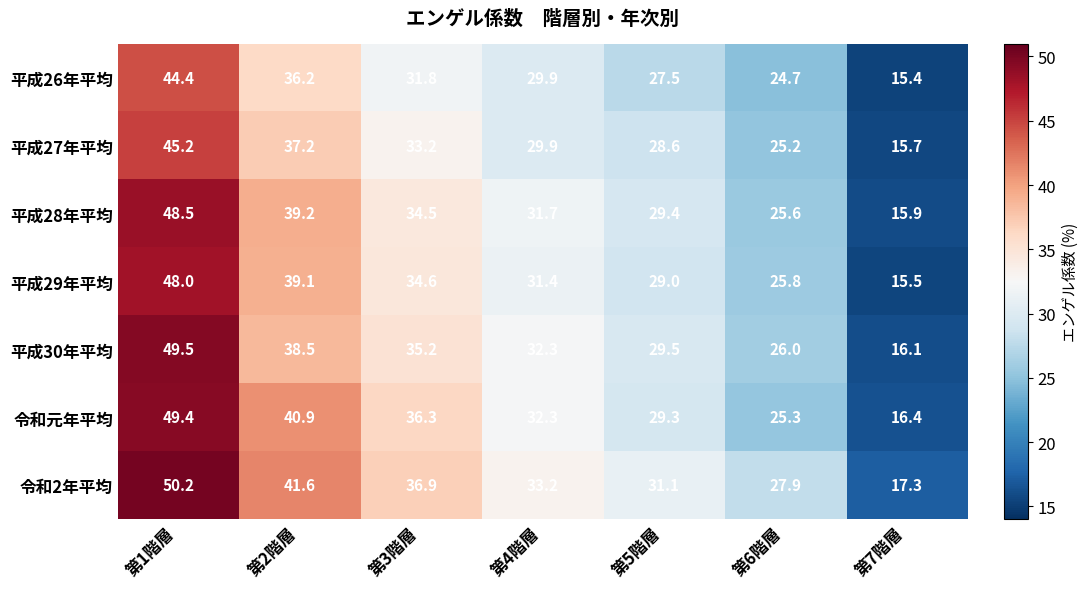

Rank the series by their maximum value, from lowest to highest.

平成26年平均, 平成27年平均, 平成29年平均, 平成28年平均, 令和元年平均, 平成30年平均, 令和2年平均